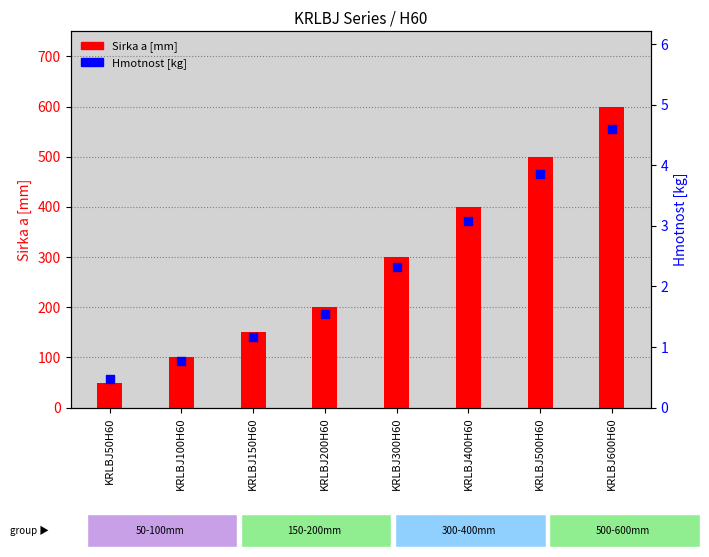

What is the total value across all series at KRLBJ100H60?

100.8